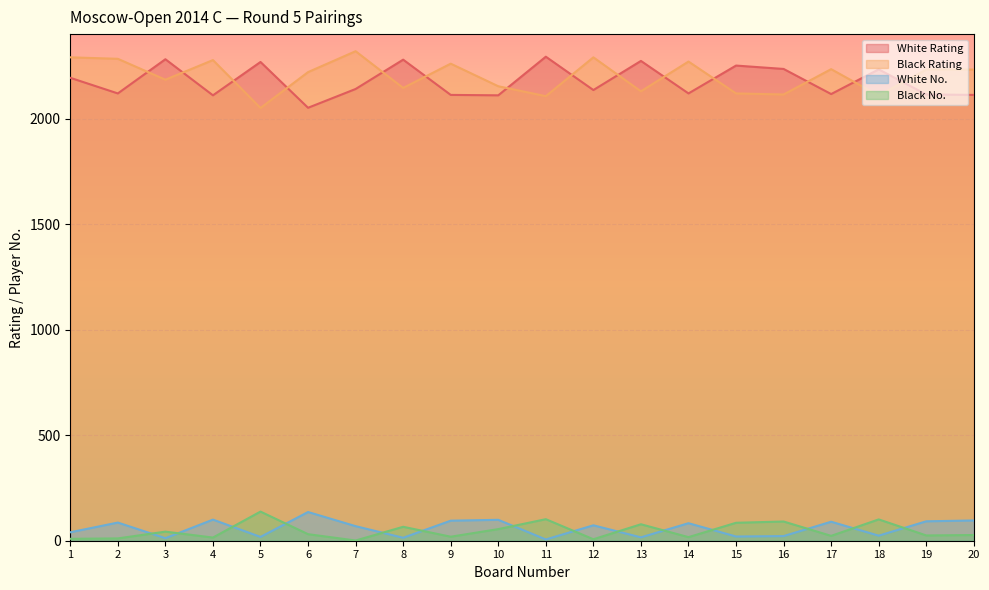

Rank the series at 16 from highest to lowest value.

White Rating, Black Rating, Black No., White No.